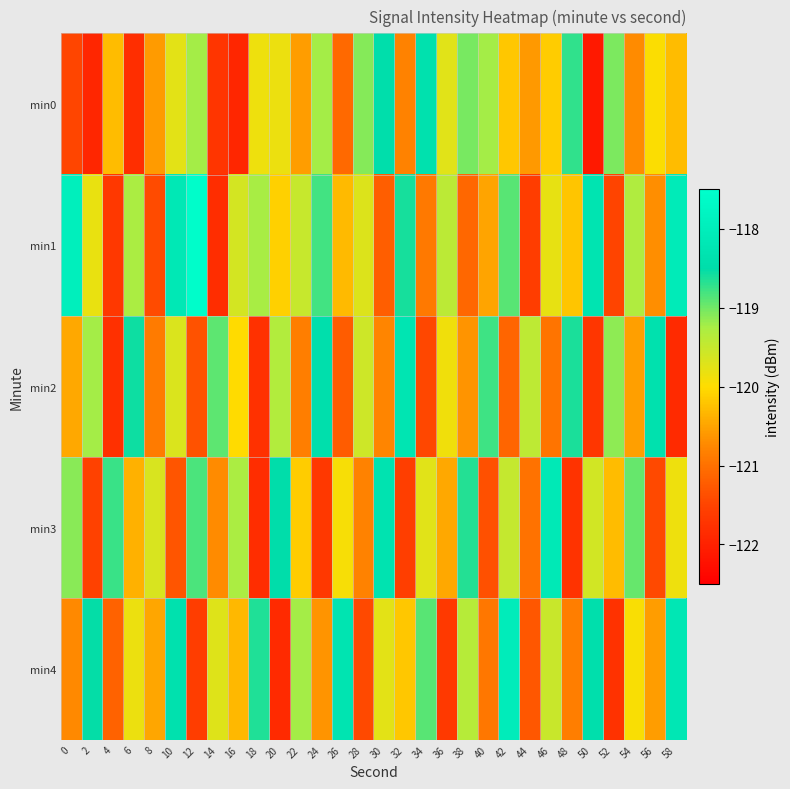

At 40, list the series in order from smallest to largest.

min3, min4, min1, min0, min2